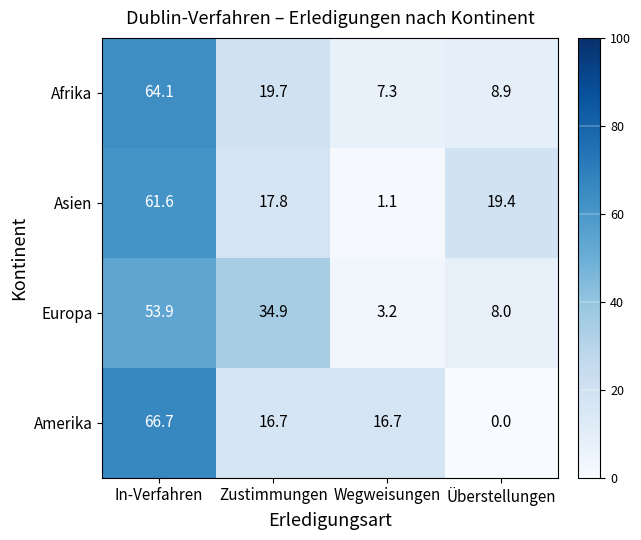

Which category has the highest value across all series?

In-Verfahren